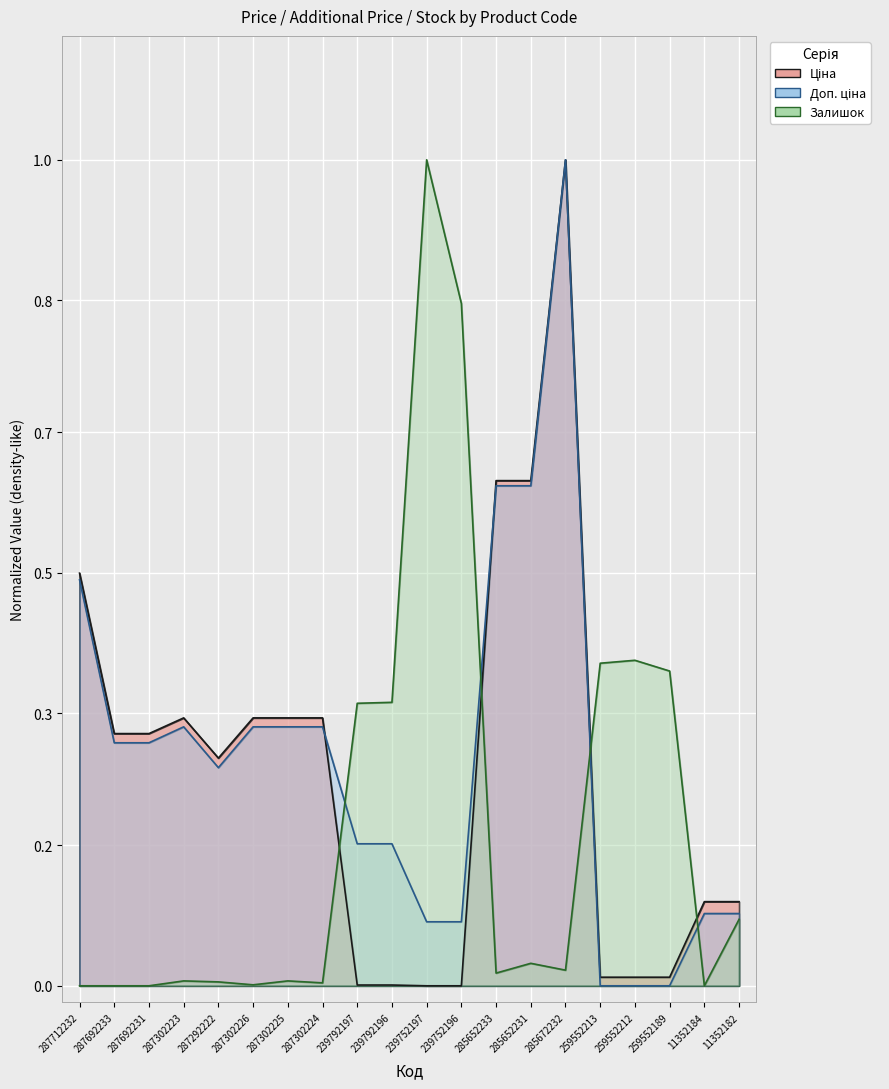

Which series ends up on top after the final intersection of Доп. ціна and Ціна?

Ціна